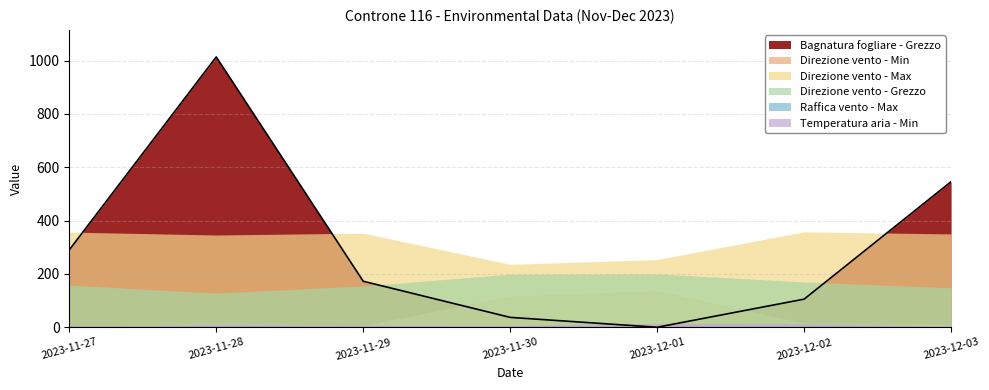

What is the lowest value of the Raffica vento - Max series?

3.9